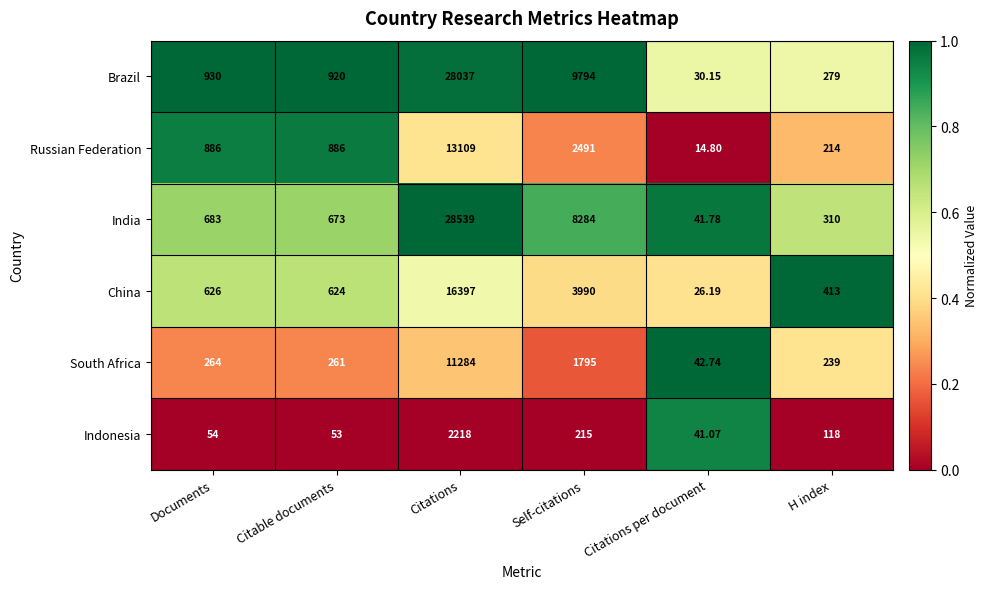

At which category is the sum across all series the highest?

Citations